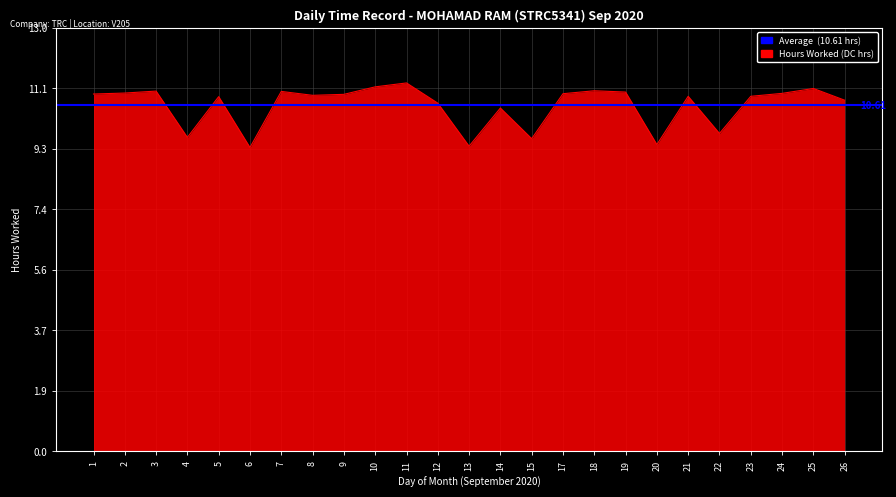

List the labels in order of value, smallest first.

6, 13, 20, 15, 4, 22, 14, 12, 26, 5, 21, 23, 8, 9, 1, 17, 24, 2, 19, 7, 3, 18, 25, 10, 11